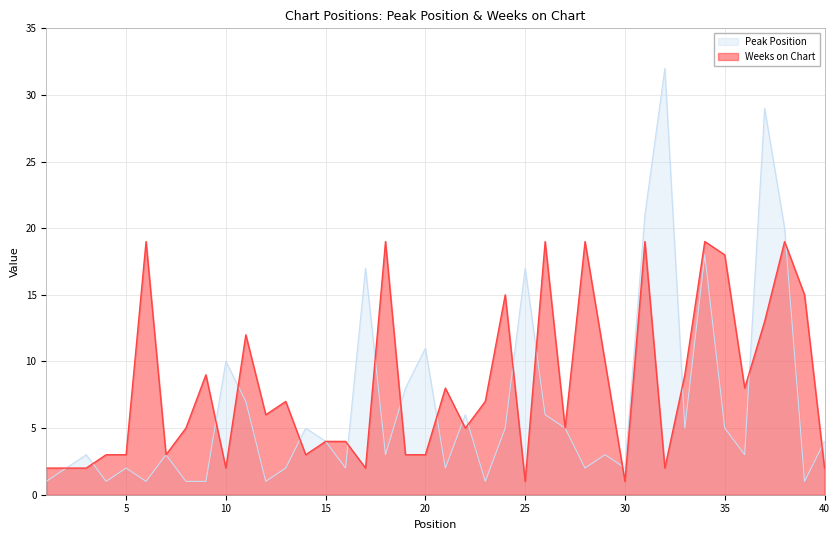

Rank the series at 34 from lowest to highest value.

Peak Position, Weeks on Chart